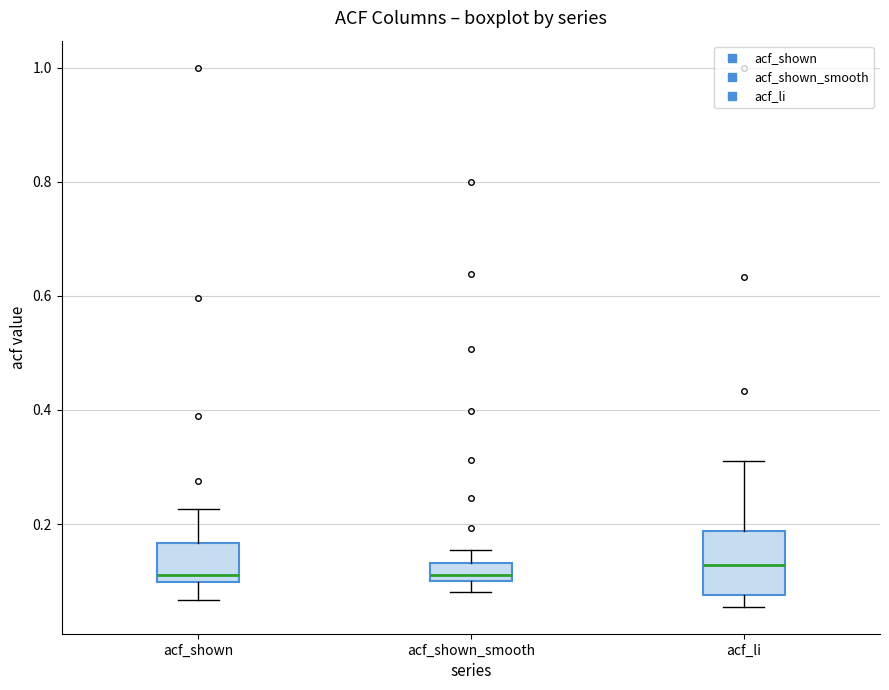

Comparing the boxes themselves (not the whiskers), which one is the tallest?

acf_li